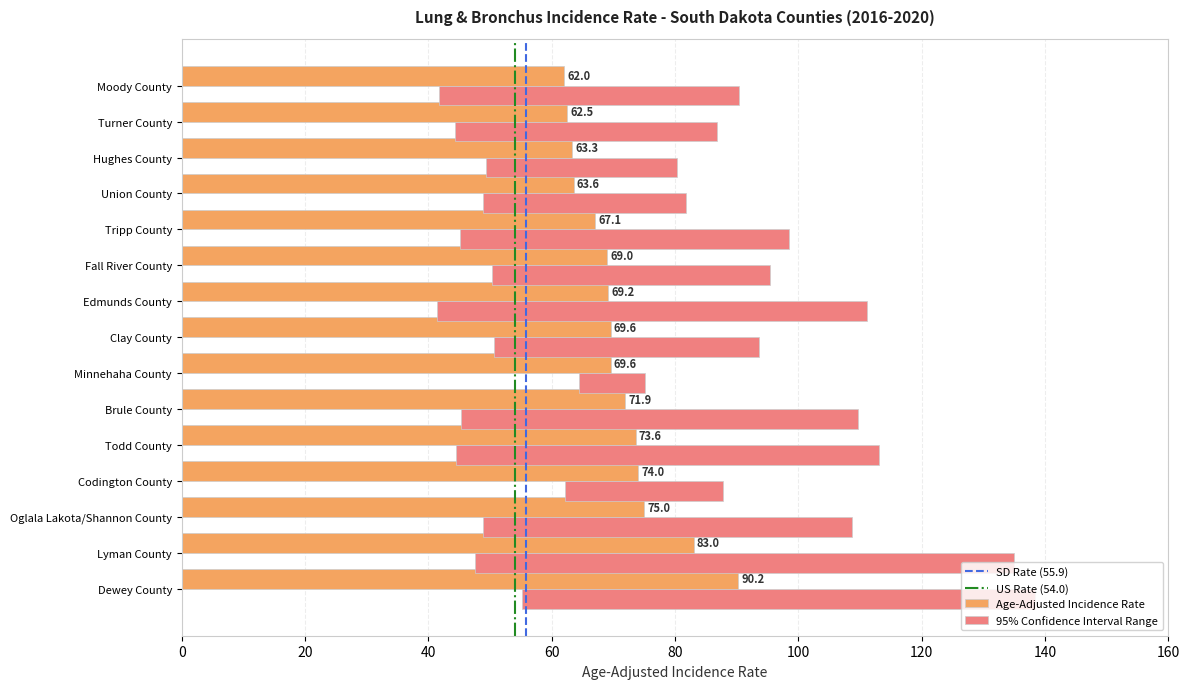

Are the bars horizontal?

Yes